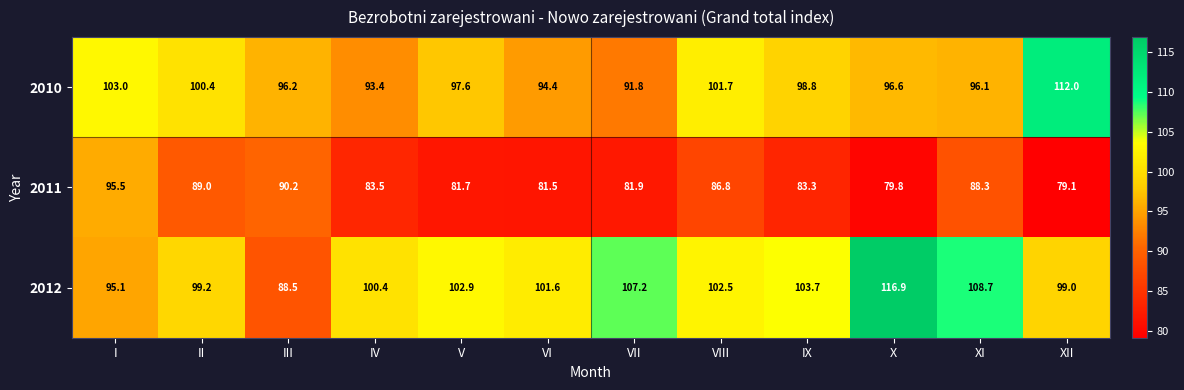

List the series in order of their overall mean, lowest first.

2011, 2010, 2012